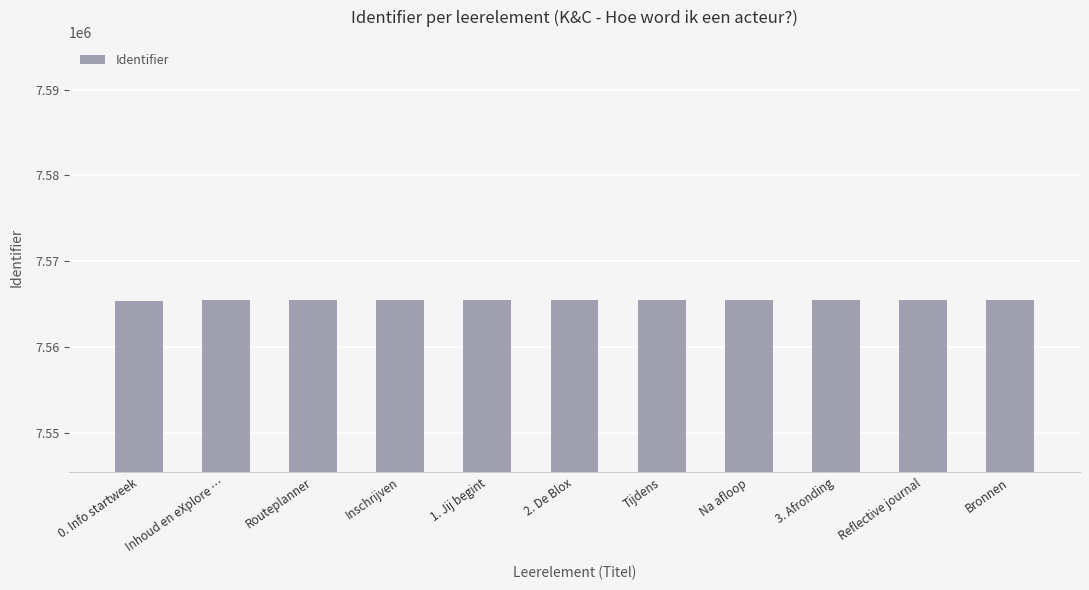

How many categories are shown in the chart?

11